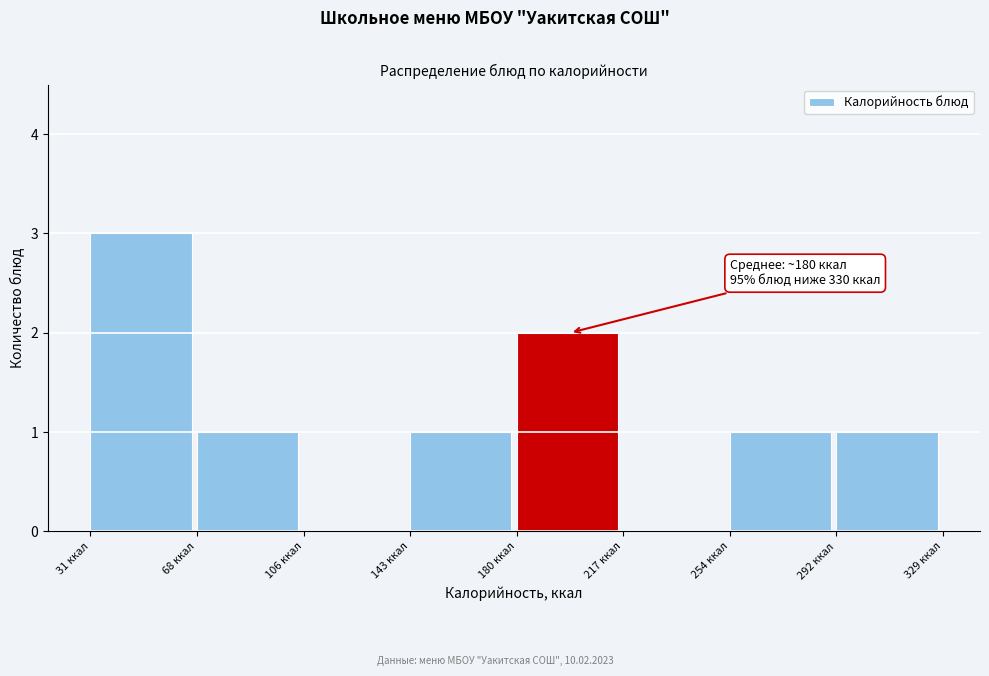

Over which range of the x-axis is the bar tallest?

30 to 70